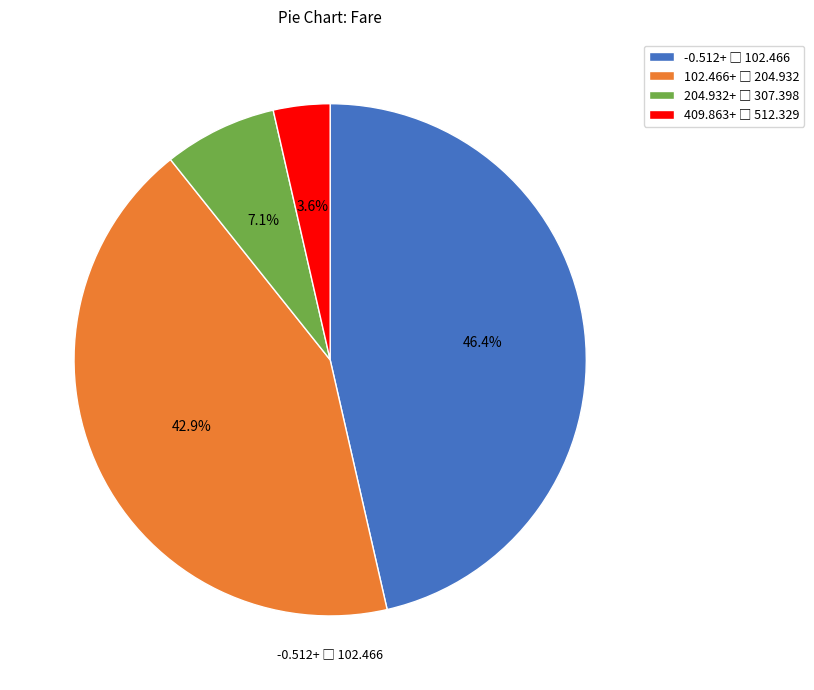

Does any single category account for the majority?

No